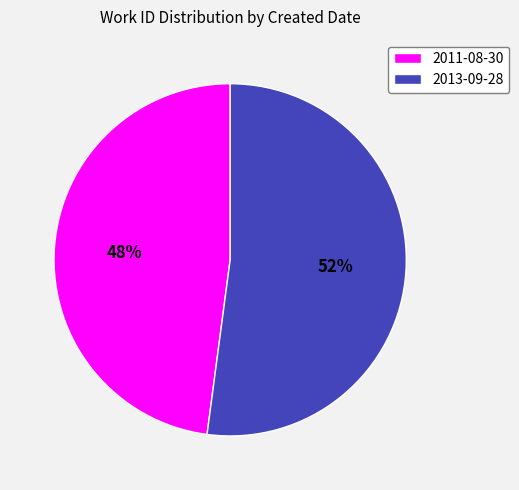

To the nearest percent, what percentage of the pie is 2013-09-28?

52%